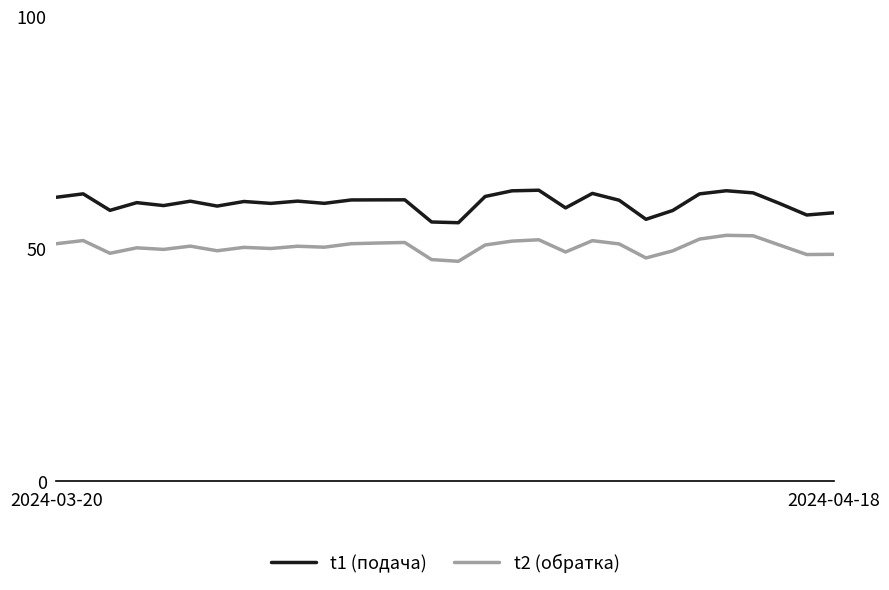

What is the lowest value of the t1 (подача) series?

55.7